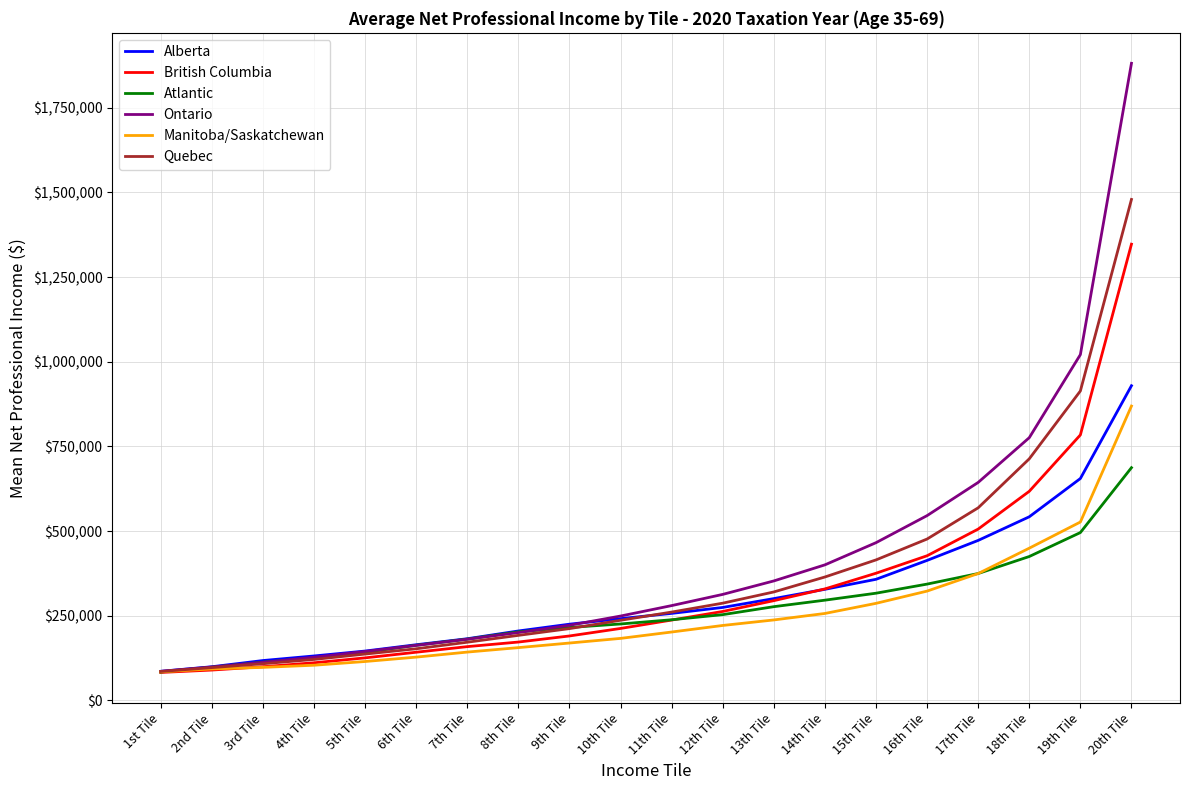

The value of Quebec at 6th Tile is 152525. True or false?

True